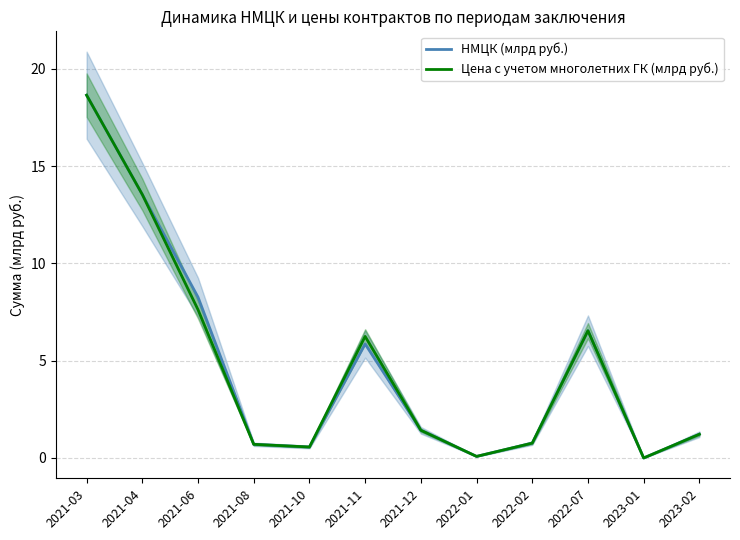

Reading left to right, transcribe all the data shown in this chart.

НМЦК (млрд руб.): 2021-03=18.7	2021-04=13.5	2021-06=8.3	2021-08=0.7	2021-10=0.6	2021-11=5.9	2021-12=1.4	2022-01=0.1	2022-02=0.8	2022-07=6.5	2023-01=0.0	2023-02=1.2
Цена с учетом многолетних ГК (млрд руб.): 2021-03=18.7	2021-04=13.5	2021-06=7.6	2021-08=0.7	2021-10=0.6	2021-11=6.3	2021-12=1.4	2022-01=0.1	2022-02=0.8	2022-07=6.5	2023-01=0.0	2023-02=1.2